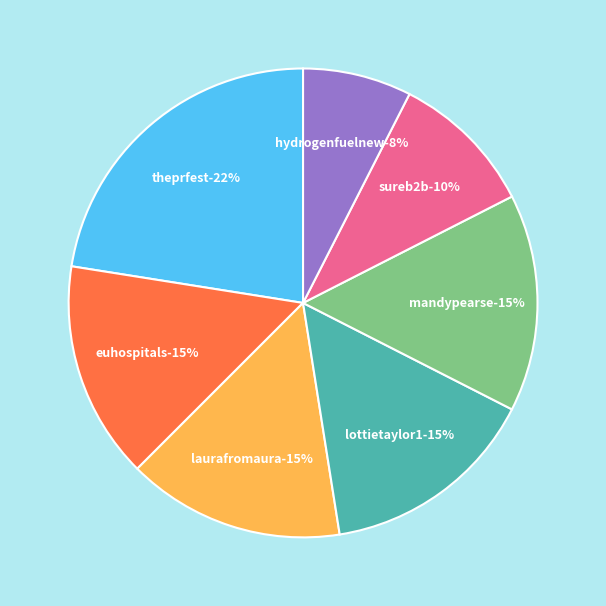

True or false: euhospitals accounts for 15% of the total.

True